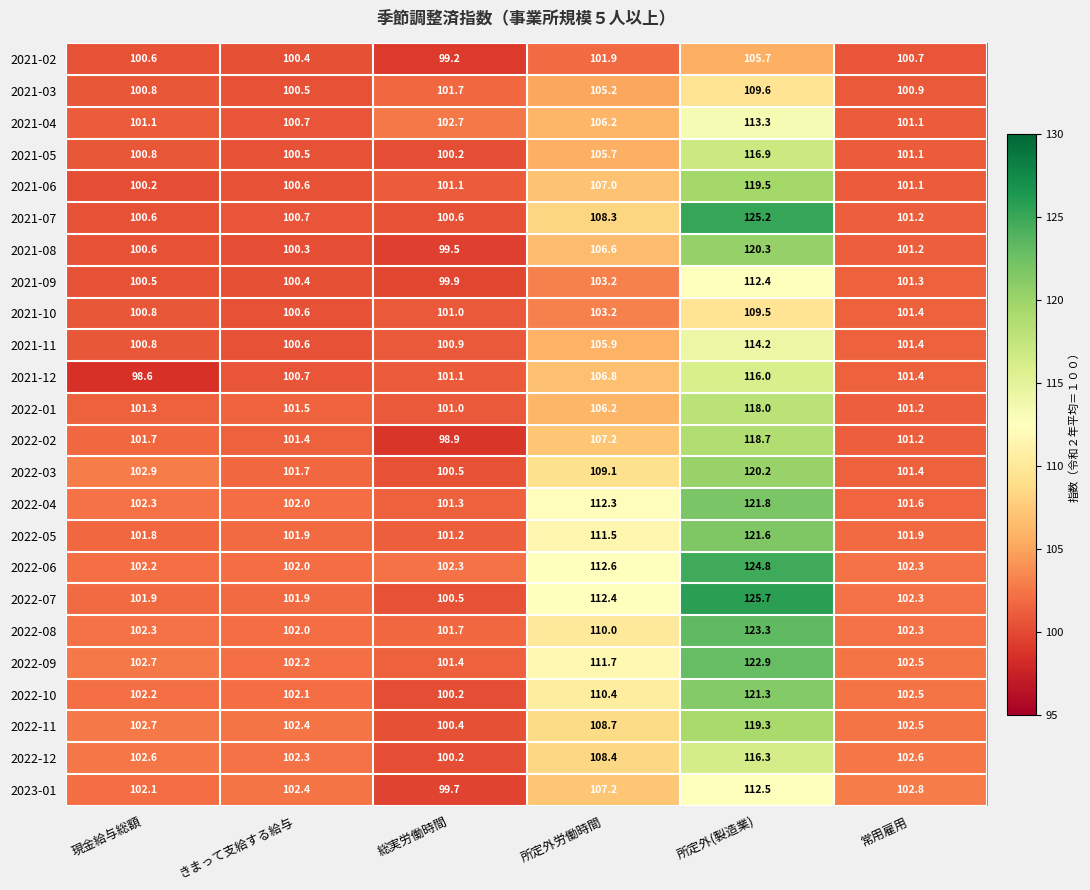

How many data points in 2021-10 are less than 101?

2